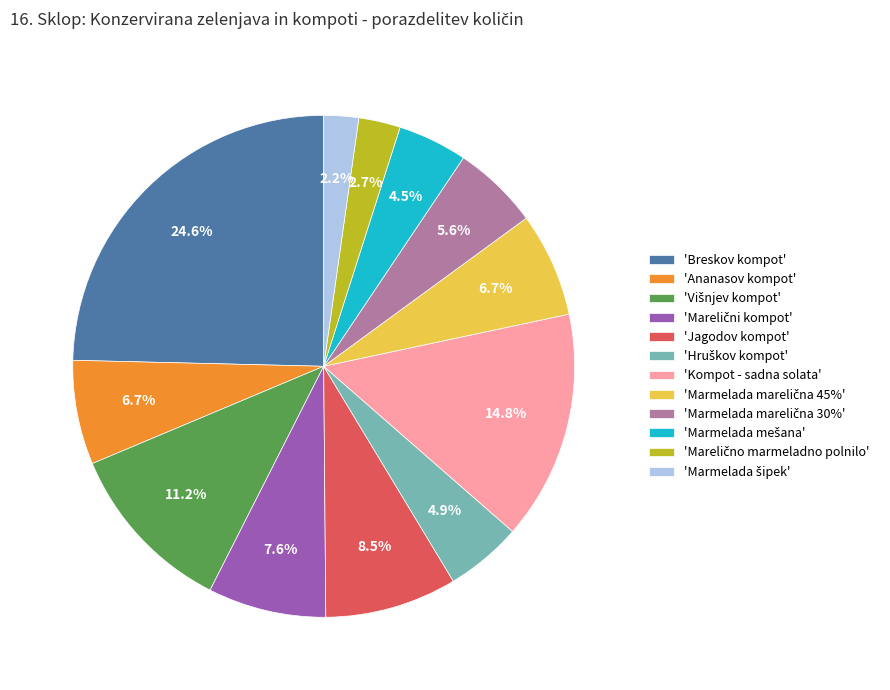

Does any single category account for the majority?

No